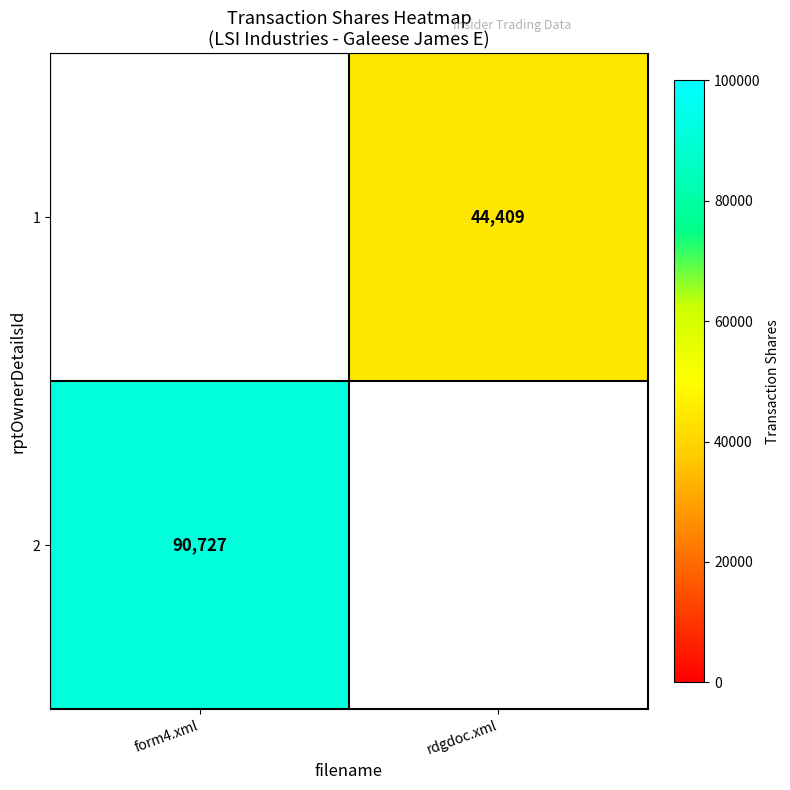

How many series are shown in this chart?

2